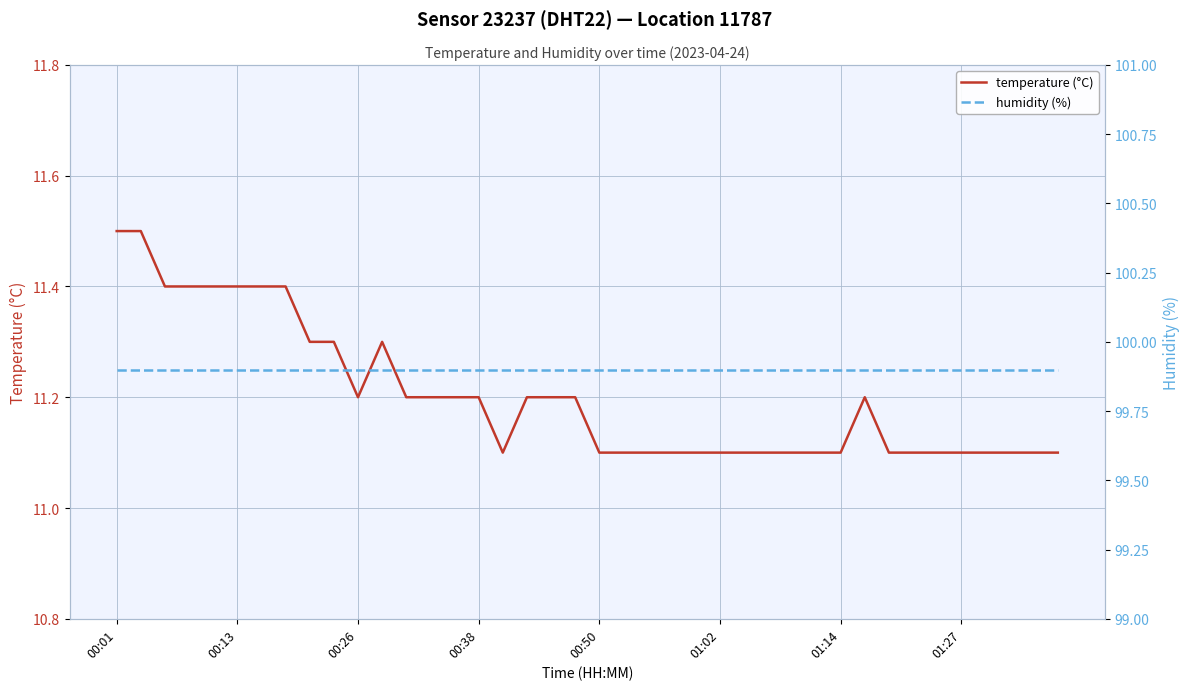

What is the difference between the highest and lowest values at 38?

88.8